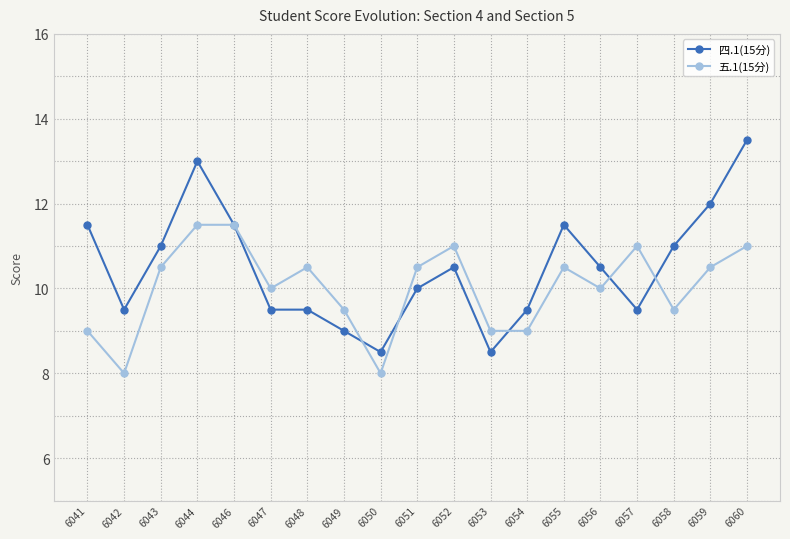

The 四.1(15分) series shows 15.5 at 6046. True or false?

False